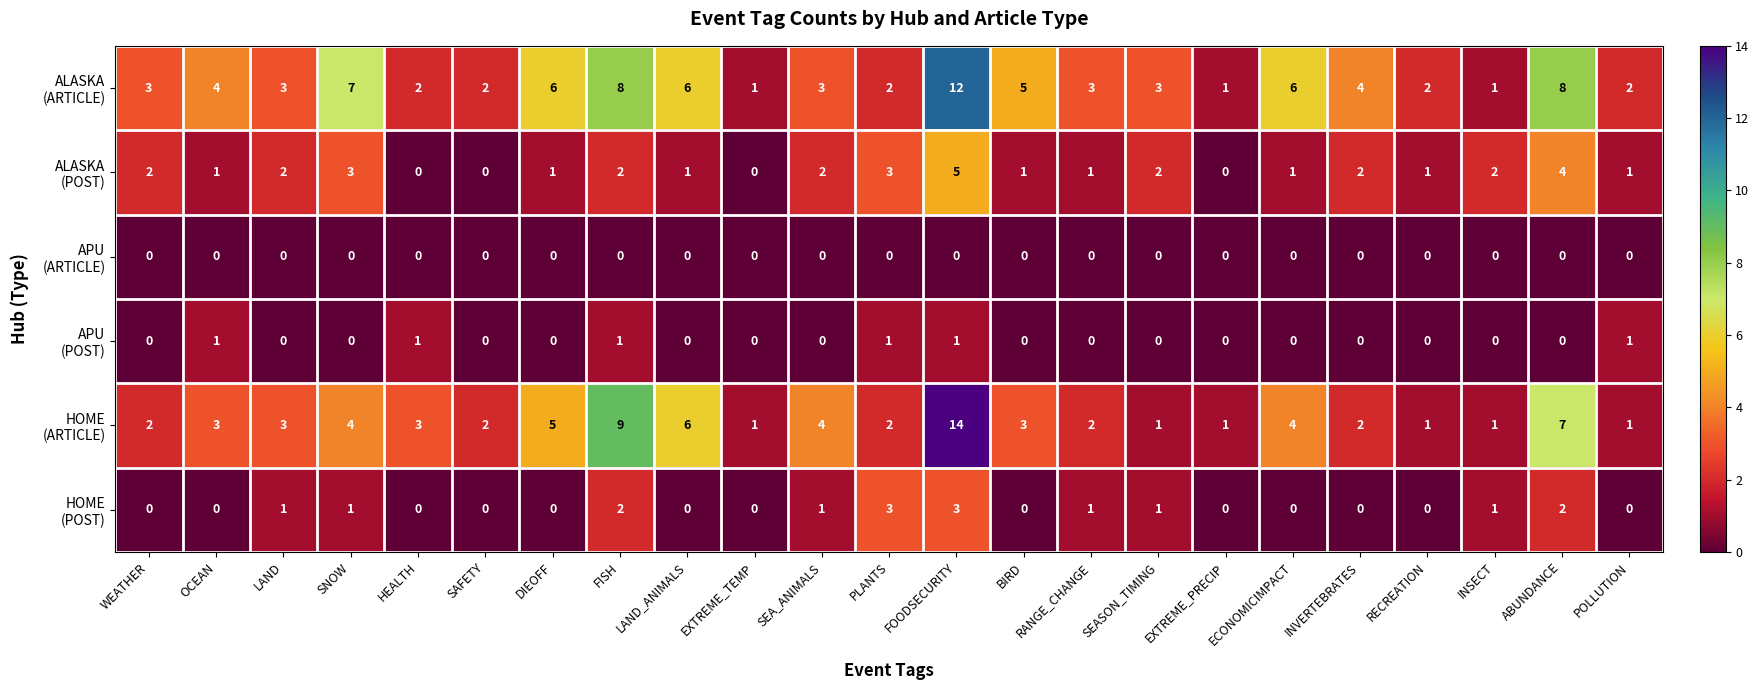

At which category is the sum across all series the highest?

FOODSECURITY